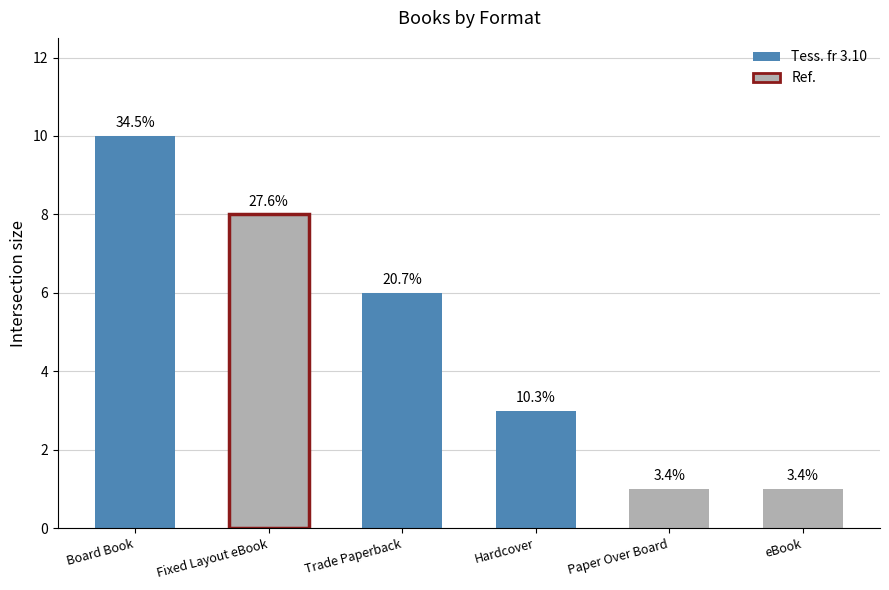

Which category has the lowest value across all series?

Paper Over Board